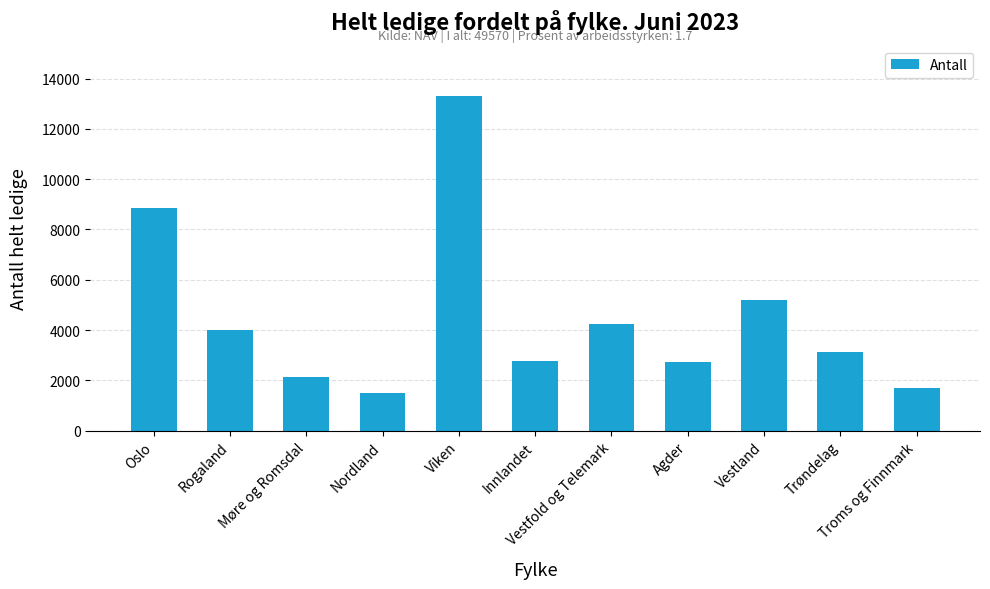

Reading left to right, transcribe all the data shown in this chart.

8861	4021	2124	1493	13314	2778	4253	2712	5184	3142	1680